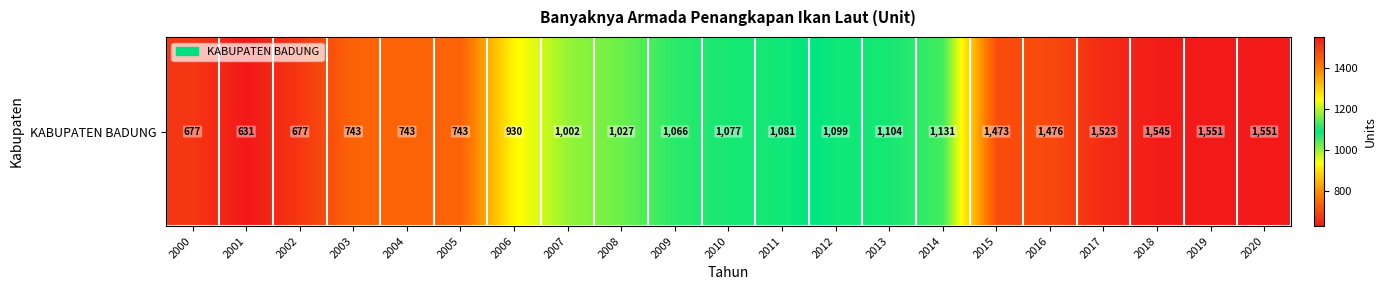

Reading left to right, what are all the values shown in this chart?

677	631	677	743	743	743	930	1002	1027	1066	1077	1081	1099	1104	1131	1473	1476	1523	1545	1551	1551